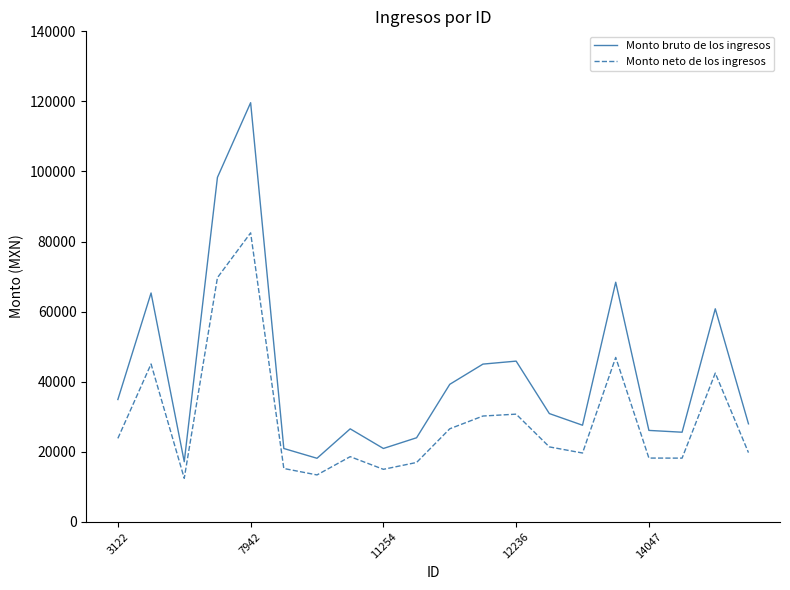

What is the lowest value of the Monto neto de los ingresos series?

12398.2